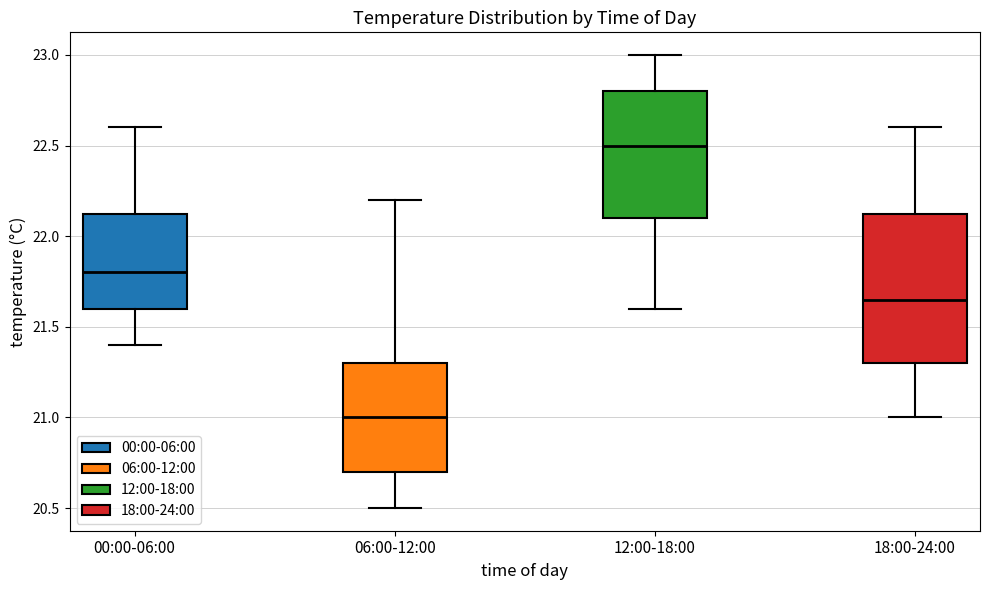

Which box has the highest median line?

12:00-18:00